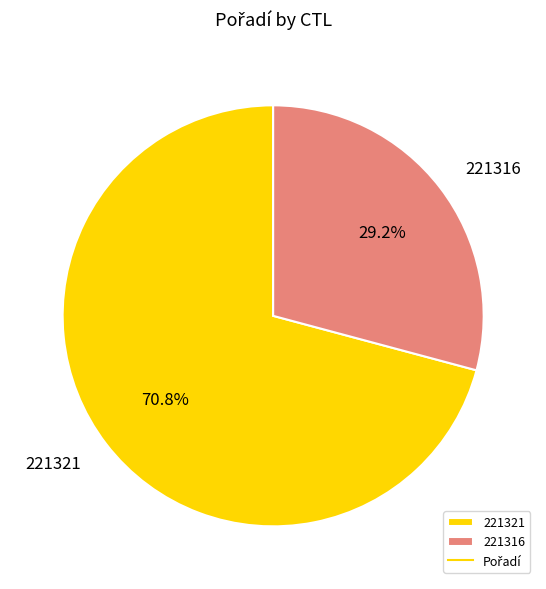

To the nearest percent, what percentage of the pie is 221316?

29%